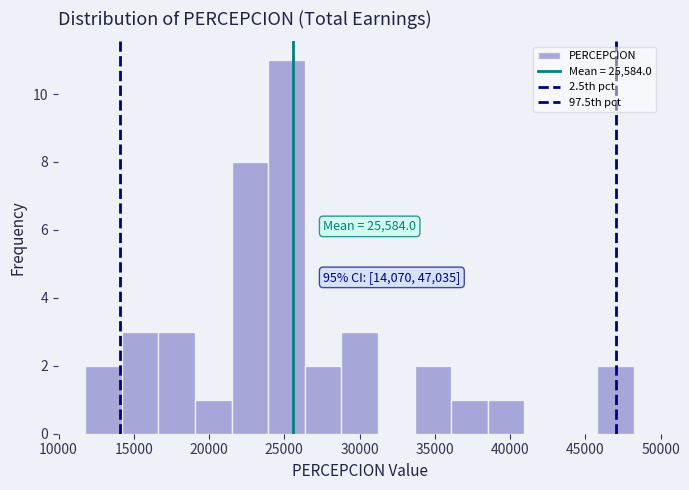

Which range on the x-axis has the tallest bar?

24000 to 26500